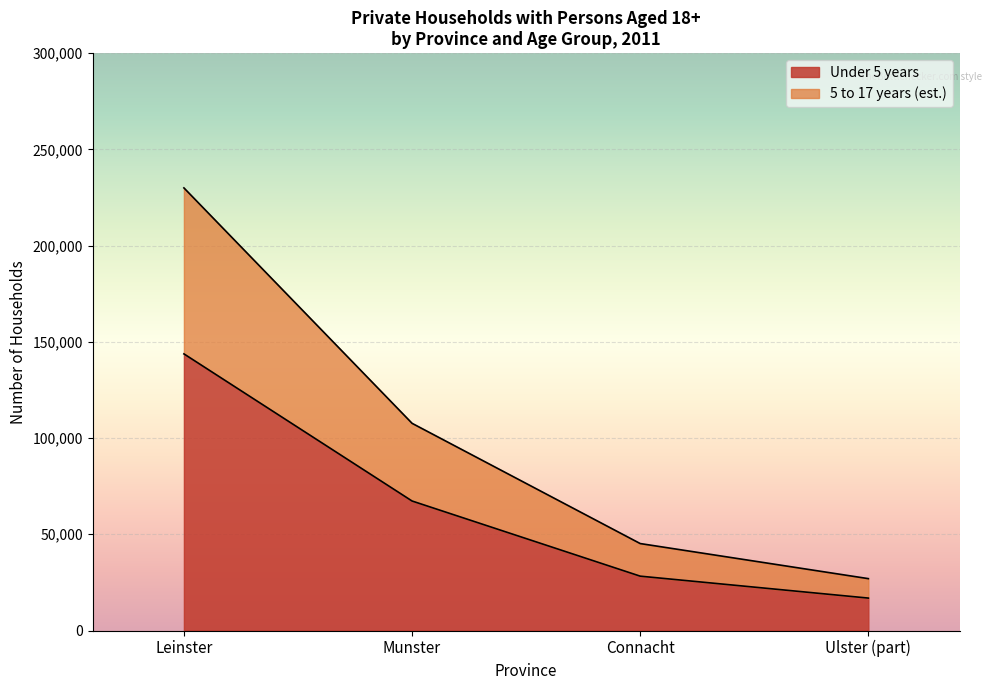

What is the difference between the maximum and second lowest values in the Under 5 years series?

115499.0